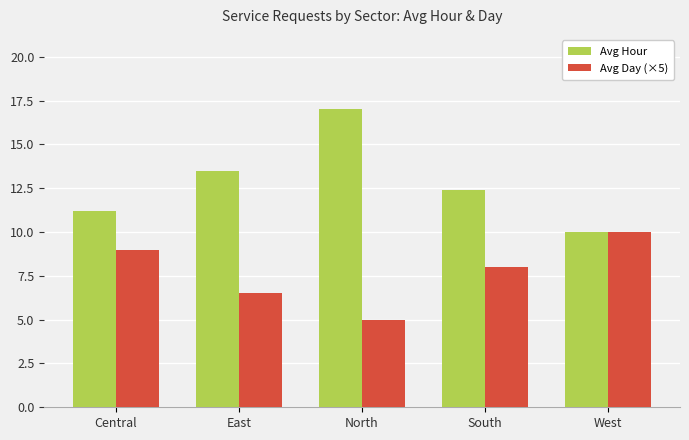

At which category is the sum across all series the highest?

North